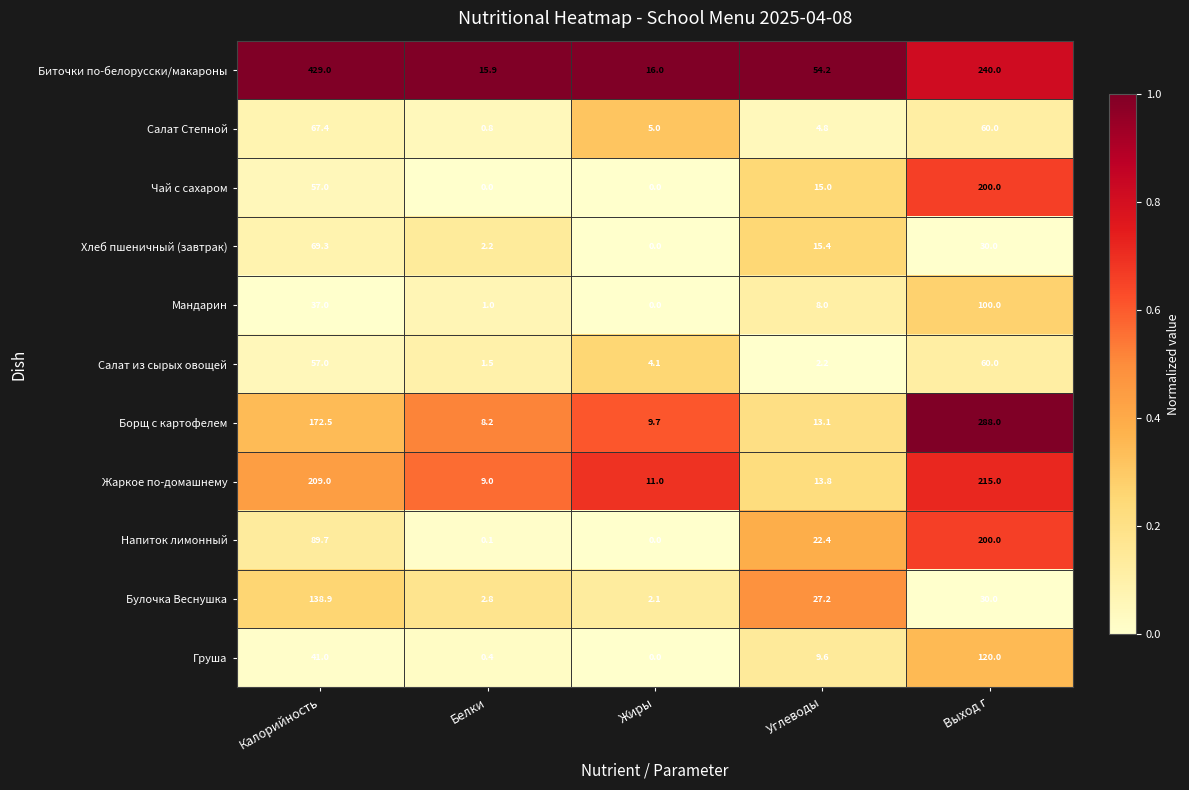

How many data points does each series have?

5